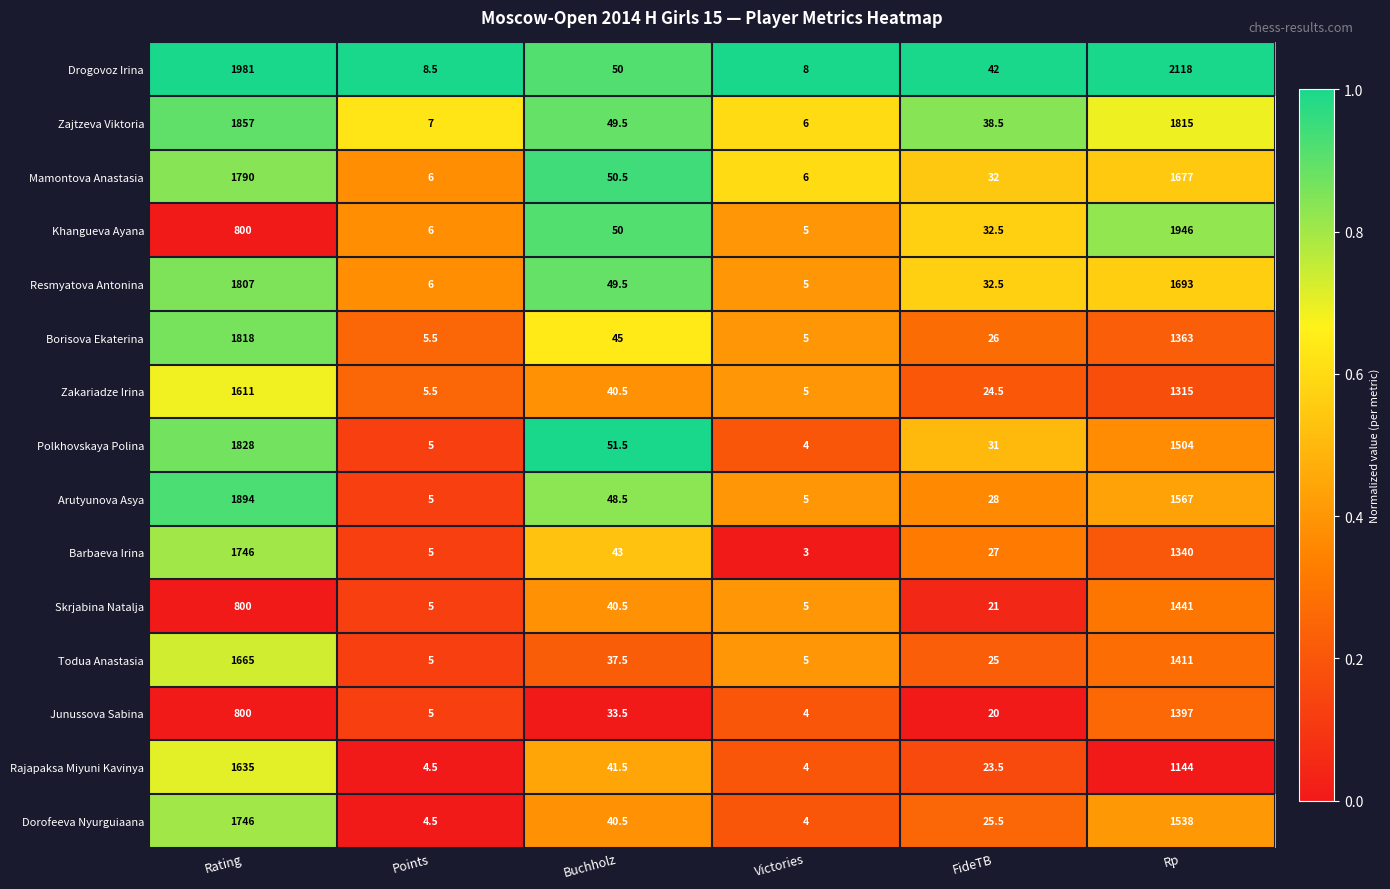

How many categories are shown in the chart?

6